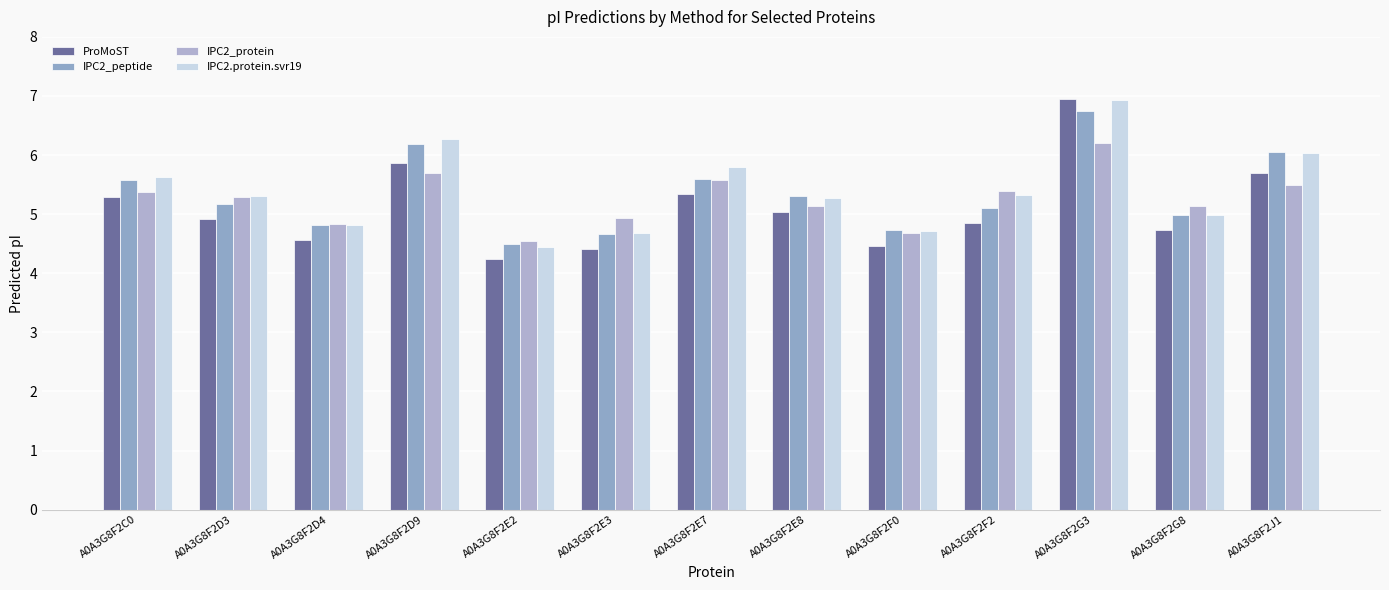

What is the highest value of the IPC2.protein.svr19 series?

6.9